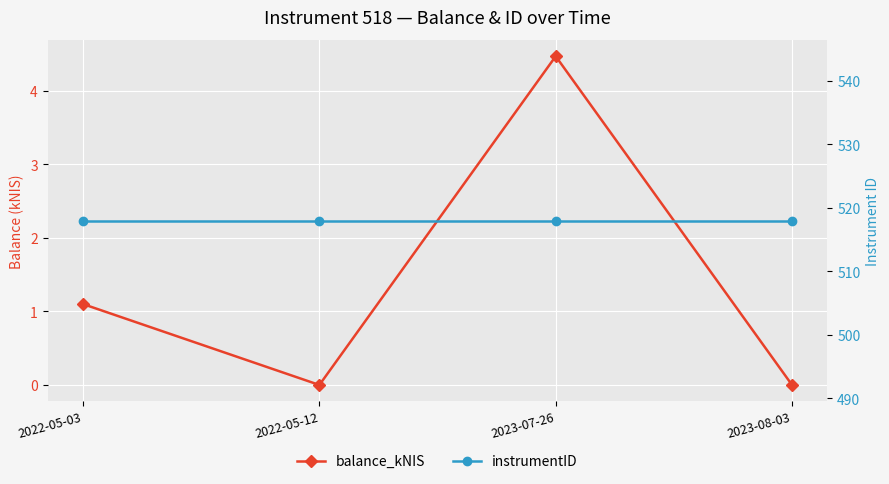

How many interior local peaks does the balance_kNIS series have?

1